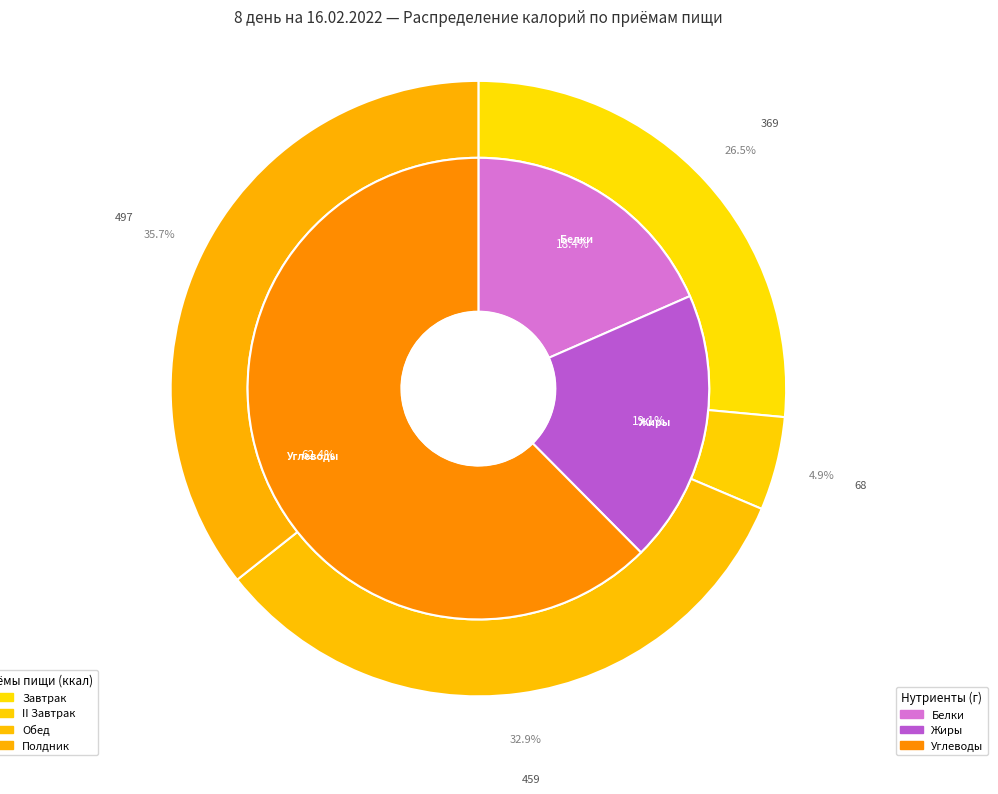

What percentage is the II Завтрак slice, to the nearest percent?

5%